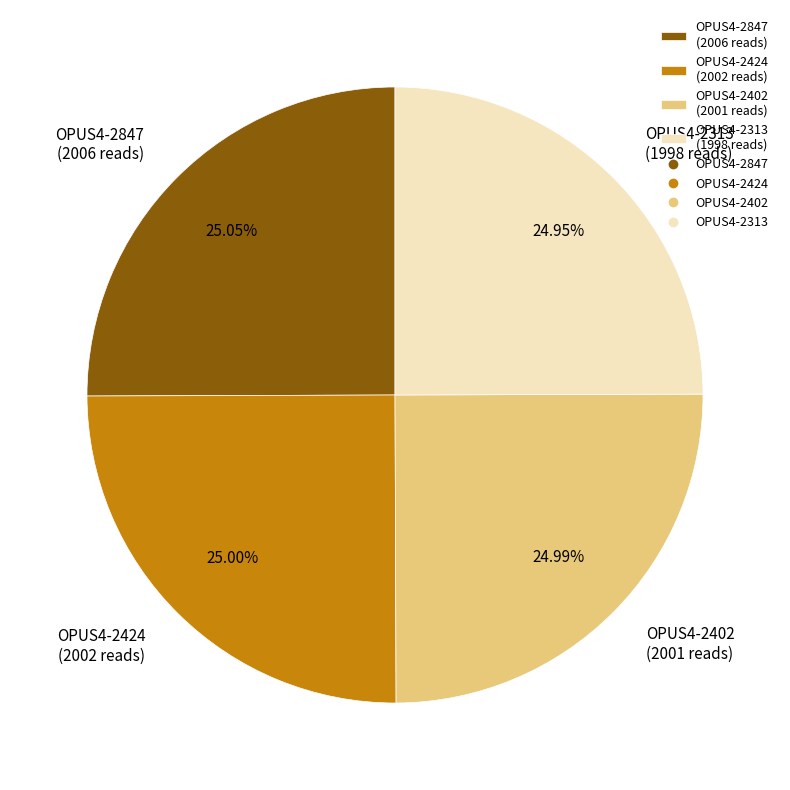

The OPUS4-2402 slice represents 25% of the pie. True or false?

True